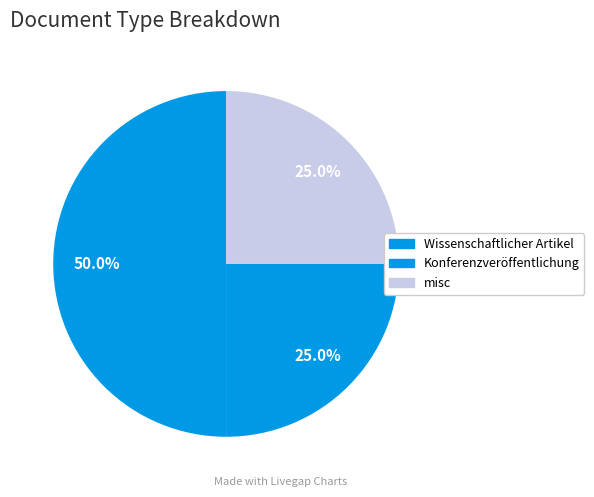

Count the number of slices in the pie.

3